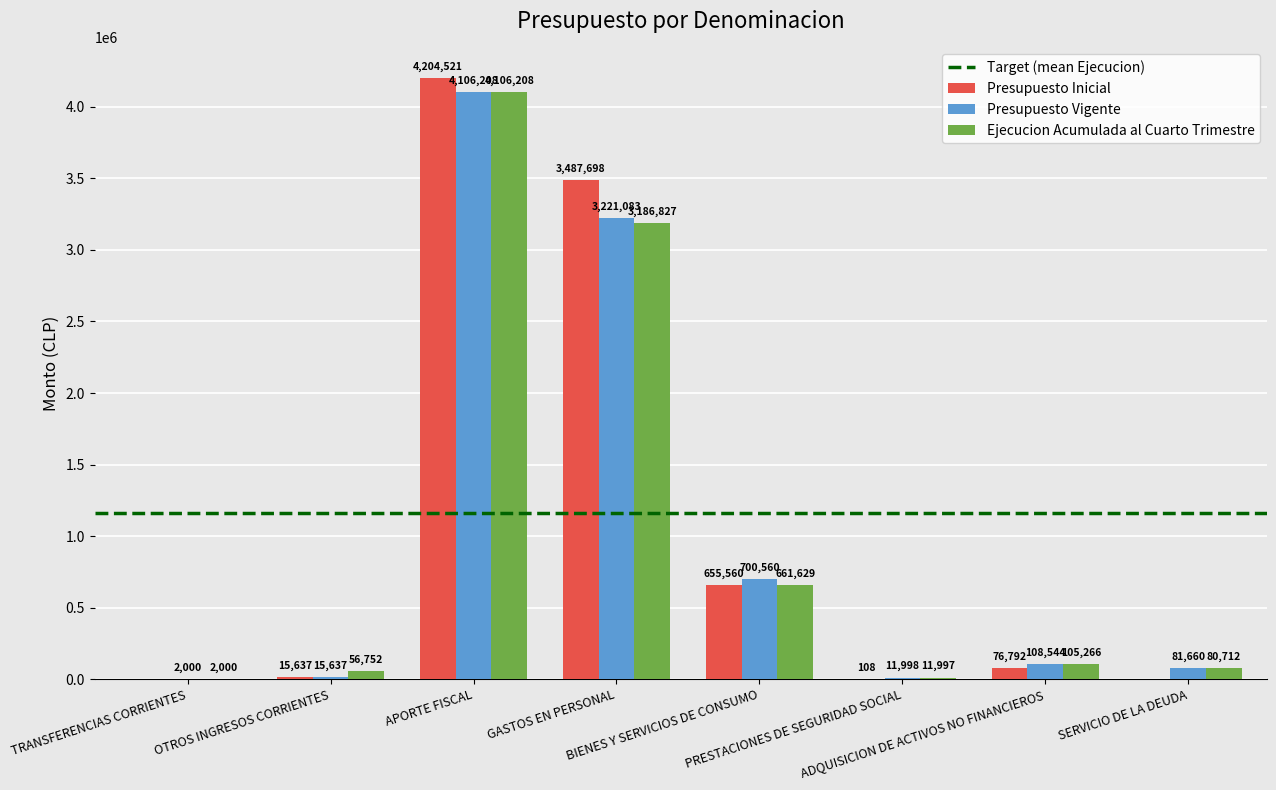

Does the chart contain stacked bars?

No